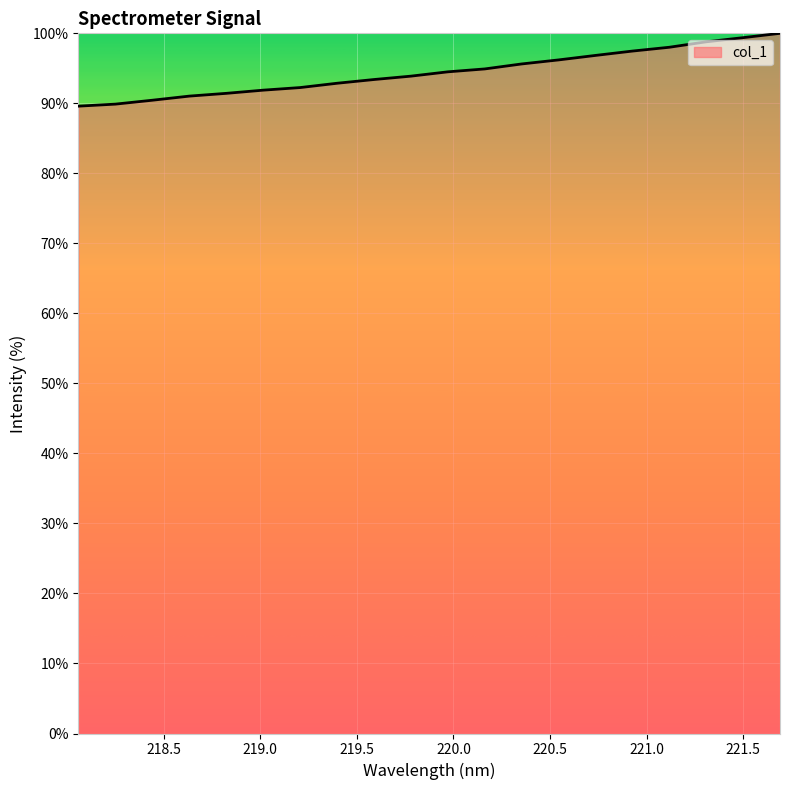

What is the greatest value displayed?

100.0